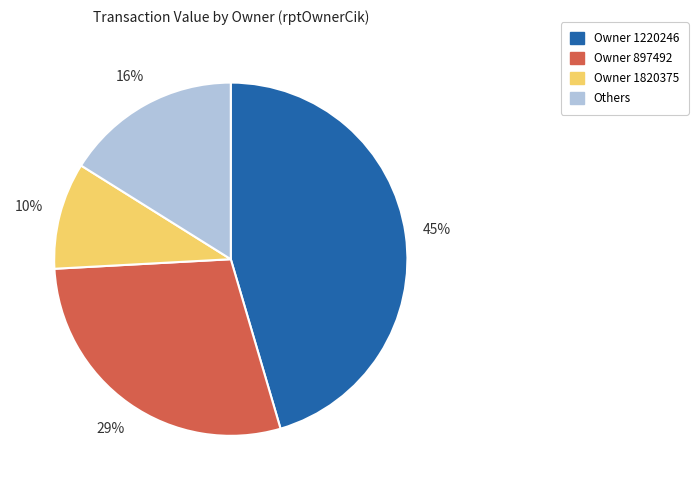

To the nearest percent, what is the average slice percentage?

25%